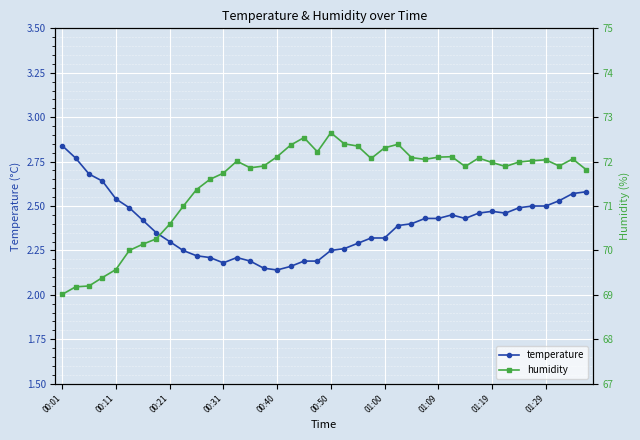

The value of temperature at 00:01 is 1.9. True or false?

False